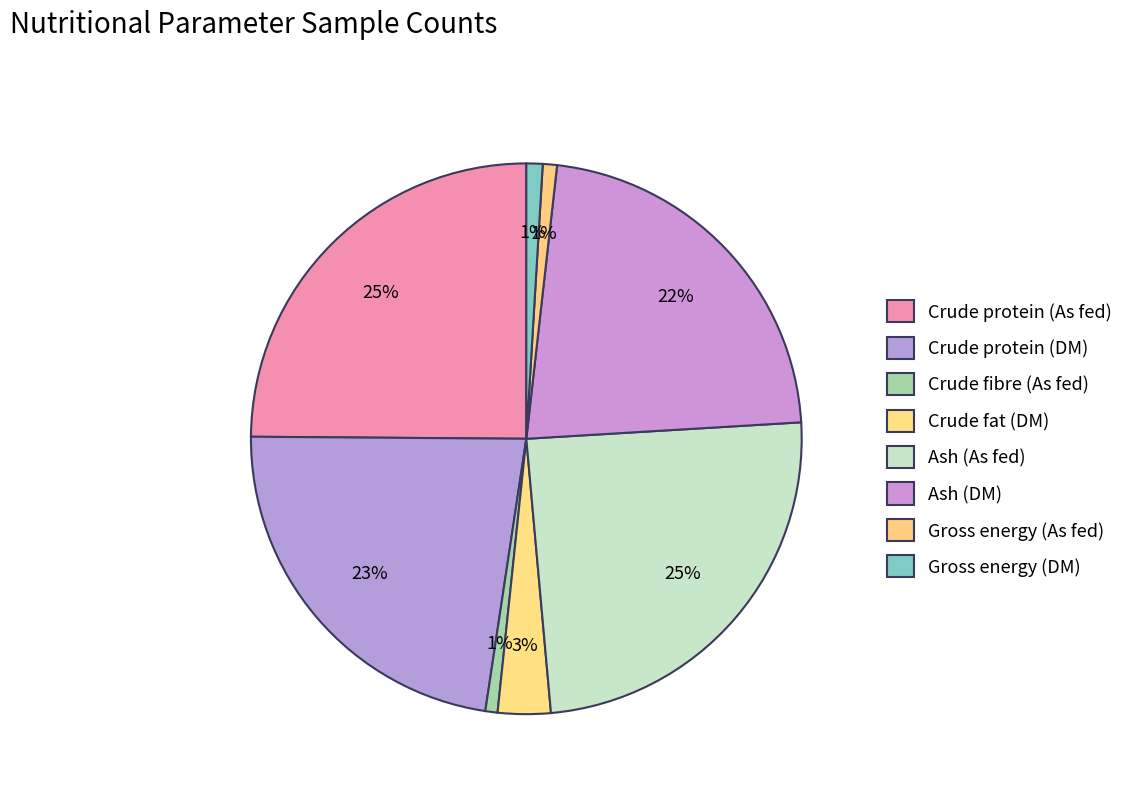

How many slices are in this pie chart?

8